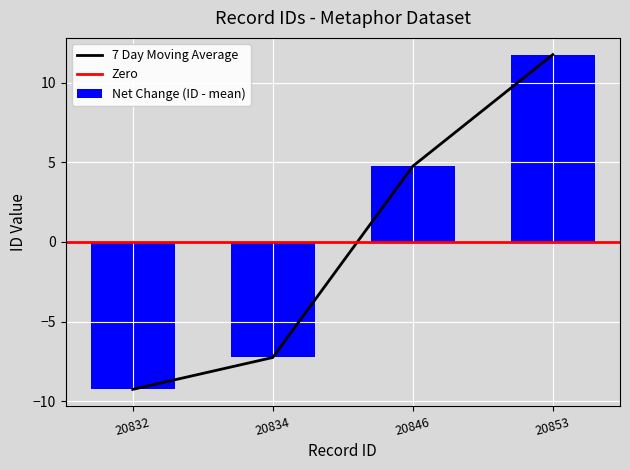

Reading right to left, transcribe all the data shown in this chart.

20853=11.8	20846=4.8	20834=-7.2	20832=-9.2